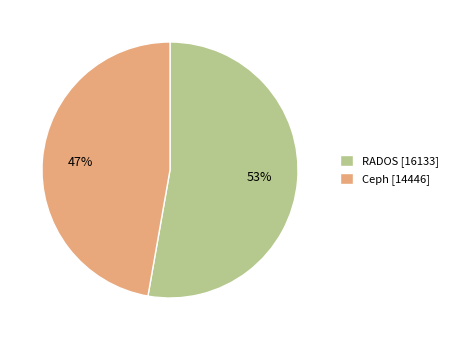

Rank the categories by value from lowest to highest.

Ceph, RADOS